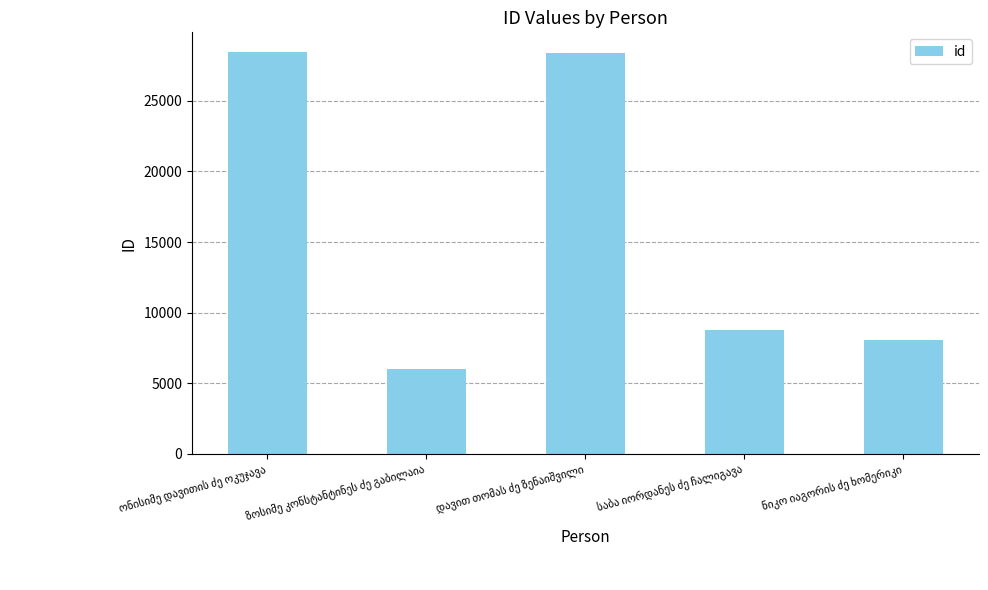

What is the average value?

15942